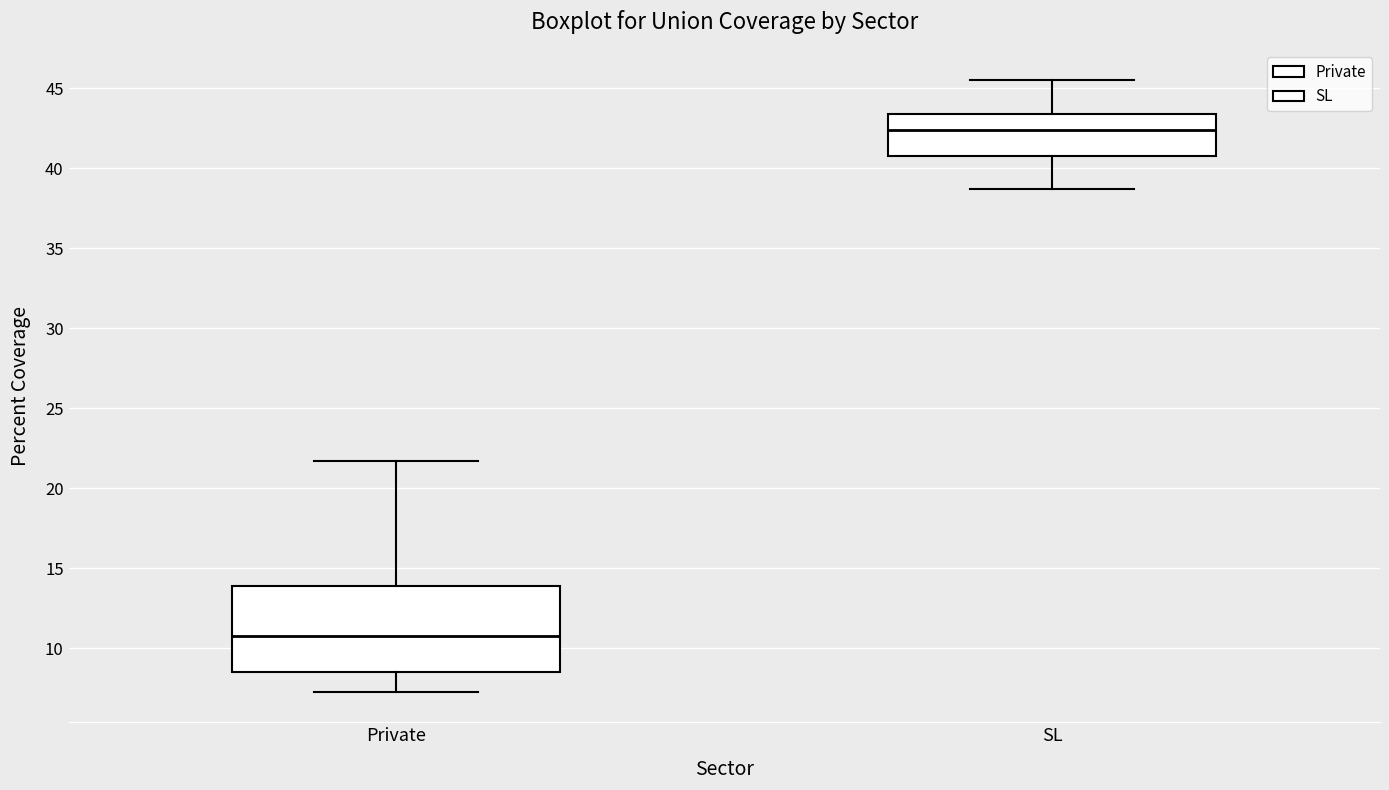

Reading left to right, transcribe this box plot: for each box, give where its median line is, the range the box spans, and where its two whiskers end, as read against the y-axis. The values are not printed on the chart, so give them approximately, as read against the axis.

Private: median 11.0, box 8.5 to 14.0, whiskers 7.5 to 21.5
SL: median 42.5, box 41.0 to 43.5, whiskers 38.5 to 45.5